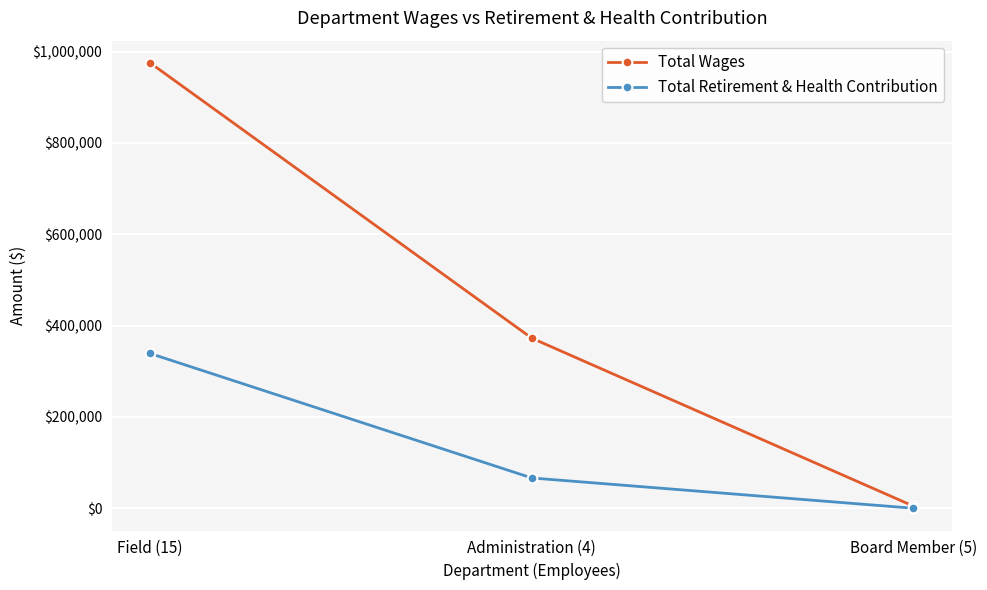

How many distinct data groups are displayed?

2